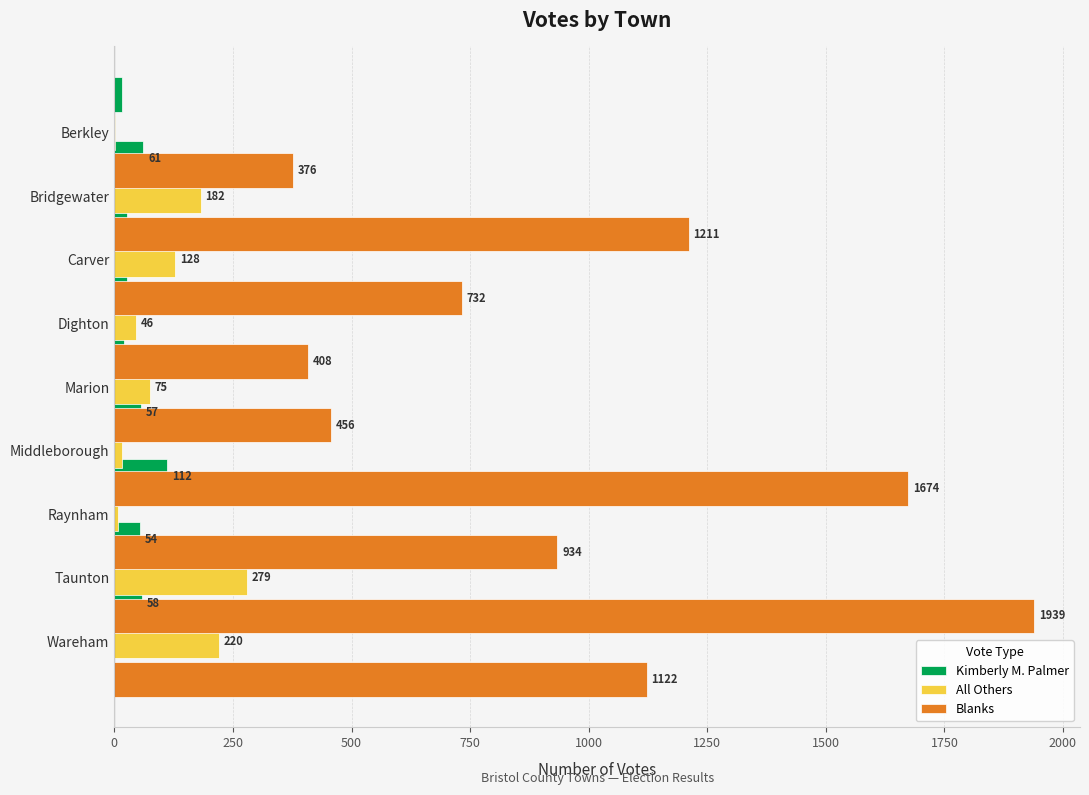

List the series in order of their peak value, highest first.

Blanks, All Others, Kimberly M. Palmer